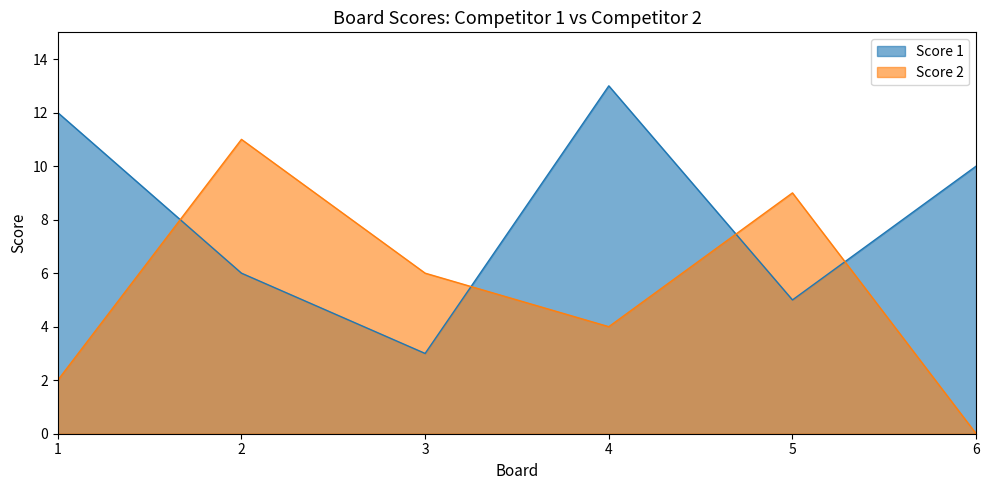

Reading left to right, what are all the values shown in this chart?

Score 1: 12	6	3	13	5	10
Score 2: 2	11	6	4	9	0